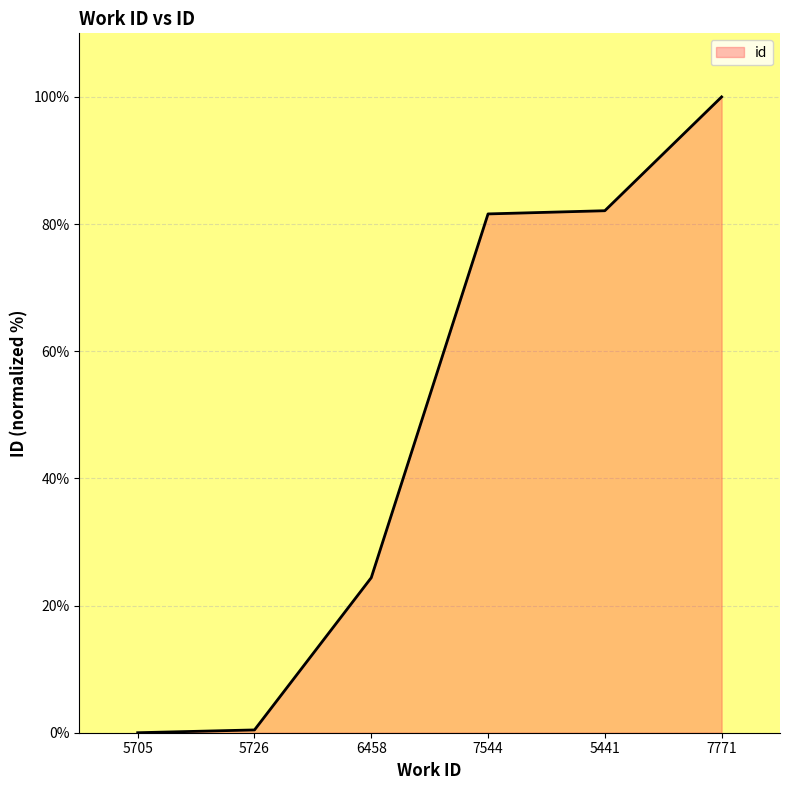

The chart shows a value of 56.8 at 7544. True or false?

False